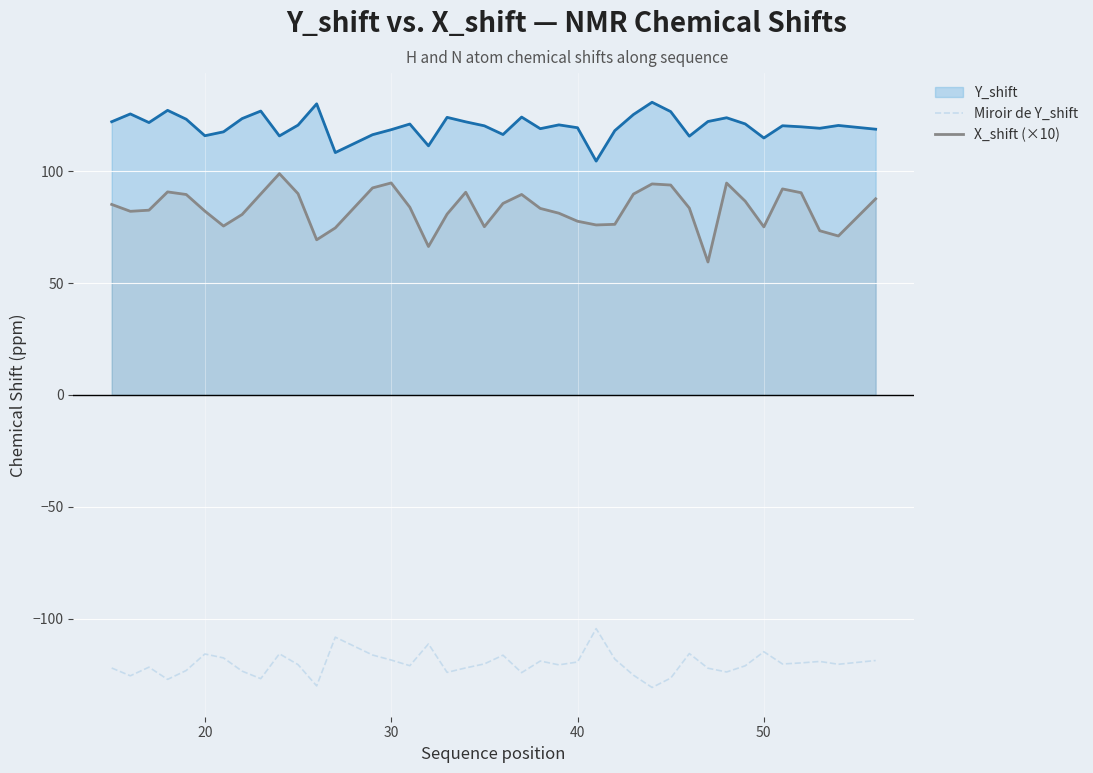

Which series has the largest total across all categories?

Y_shift